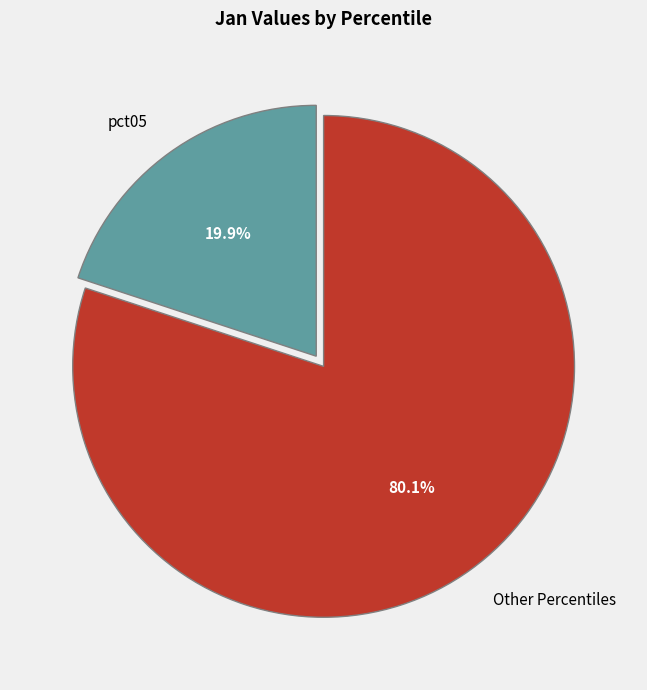

Approximately how many times larger is the value at Other Percentiles compared to pct05?

4.0